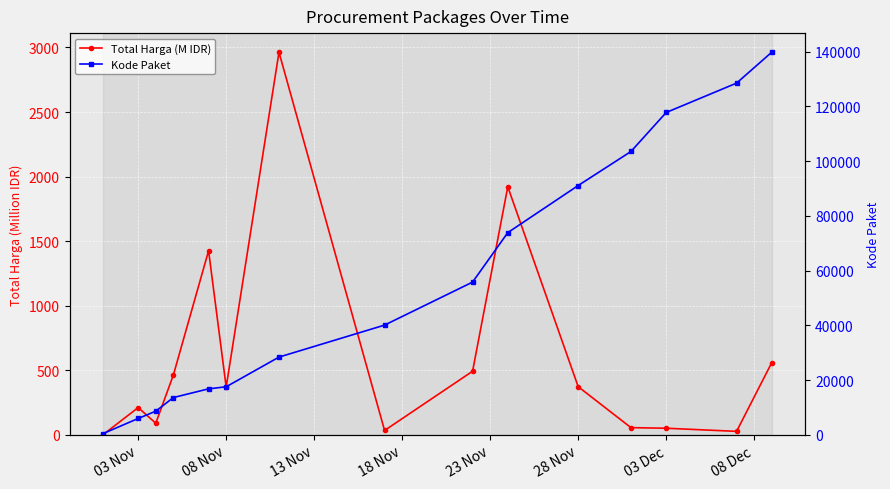

How many distinct data groups are displayed?

2